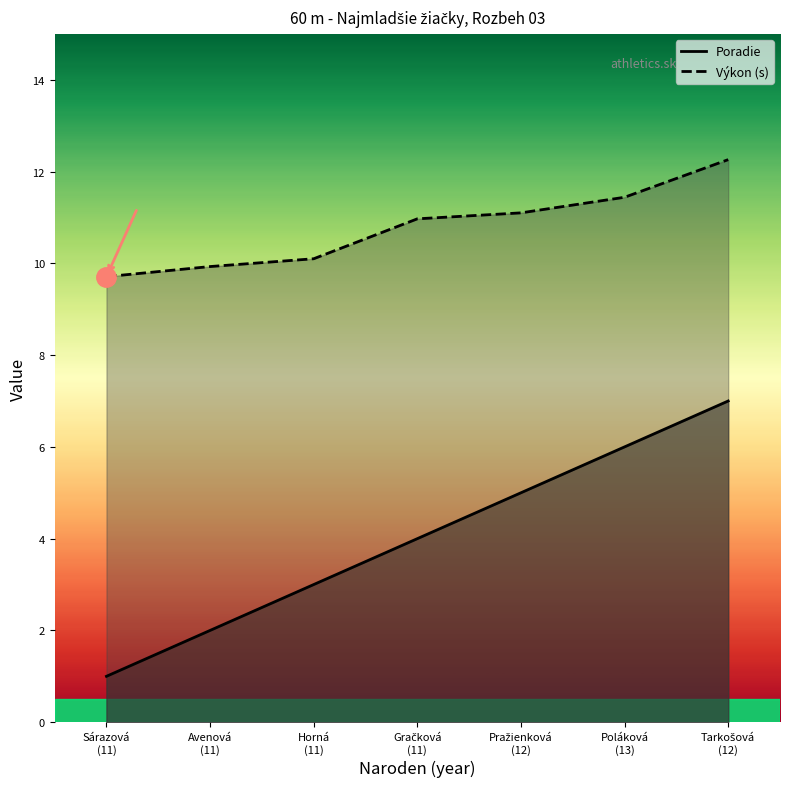

Reading left to right, list all the values displayed in this chart.

Poradie (line): 1.0	2.0	3.0	4.0	5.0	6.0	7.0
Výkon (line): 9.7	9.9	10.1	11.0	11.1	11.4	12.3